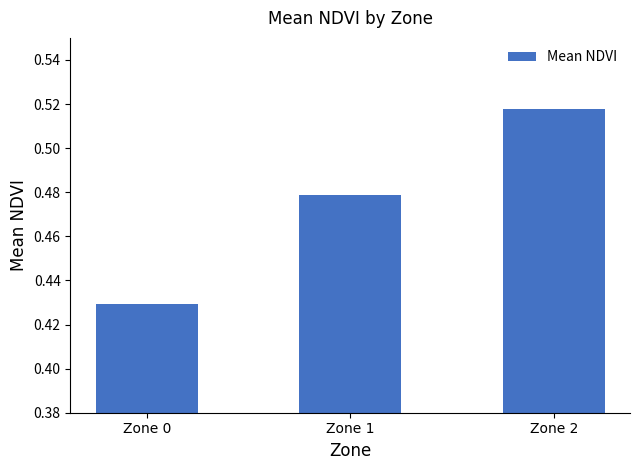

What is the sum of the values at Zone 0 and Zone 2?

0.9